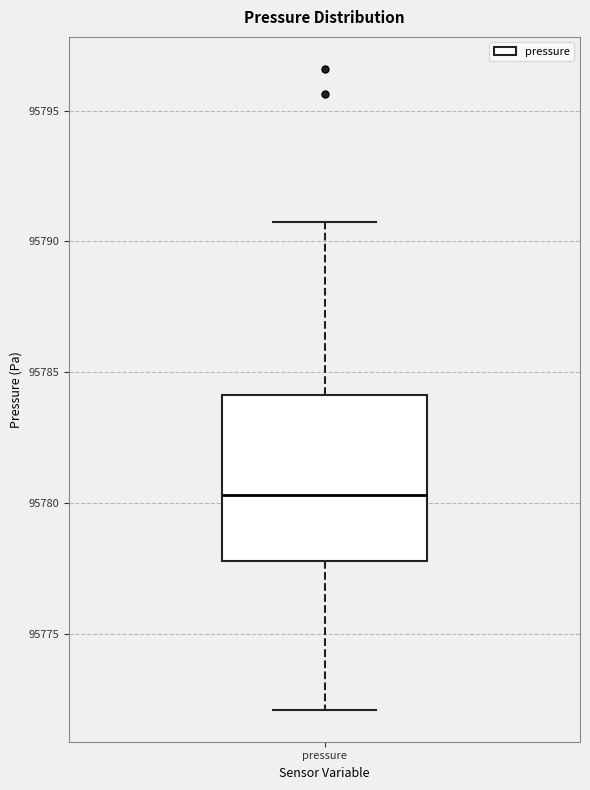

Transcribe this box plot: give where the median line is, the range the box spans, and where the two whiskers end, as read against the y-axis. The values are not printed on the chart, so give them approximately, as read against the axis.

median 95780.5, box 95778.0 to 95784.0, whiskers 95772.0 to 95790.5